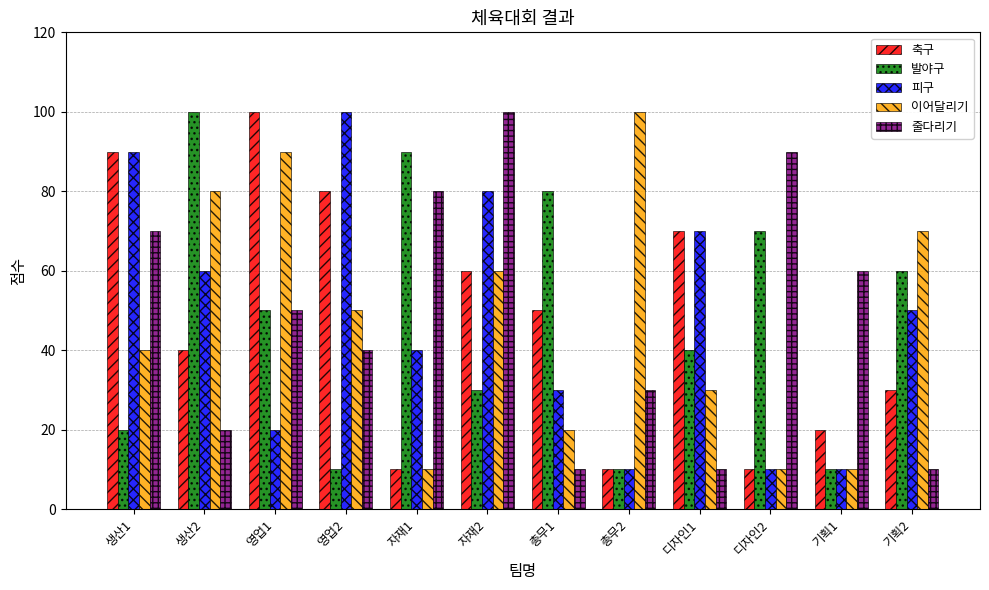

Read the 이어달리기 value at 생산1, to the nearest 10.

40